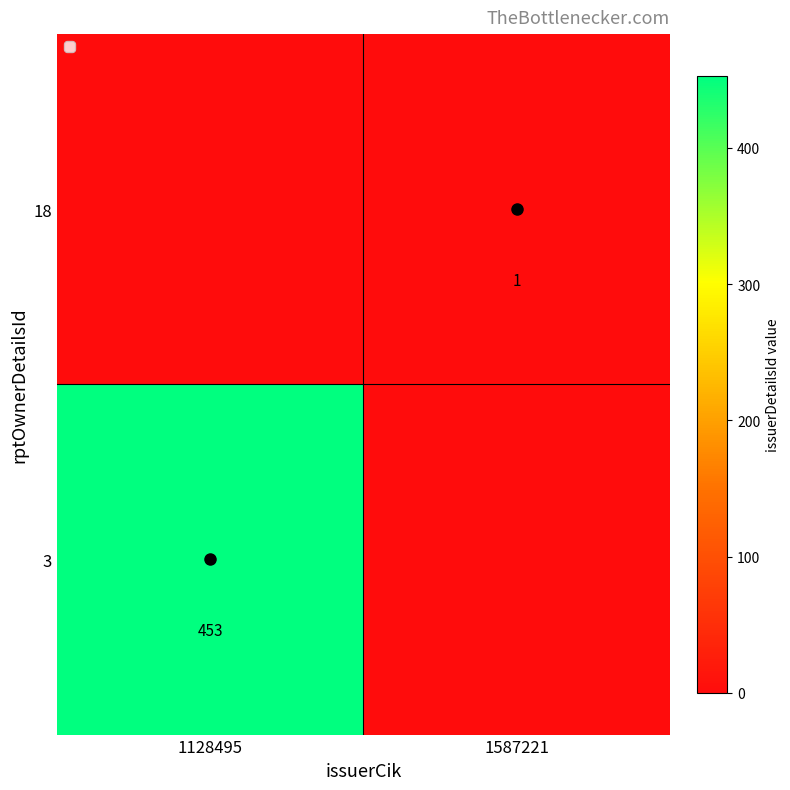

Rank the series at 1587221 from highest to lowest value.

18, 3